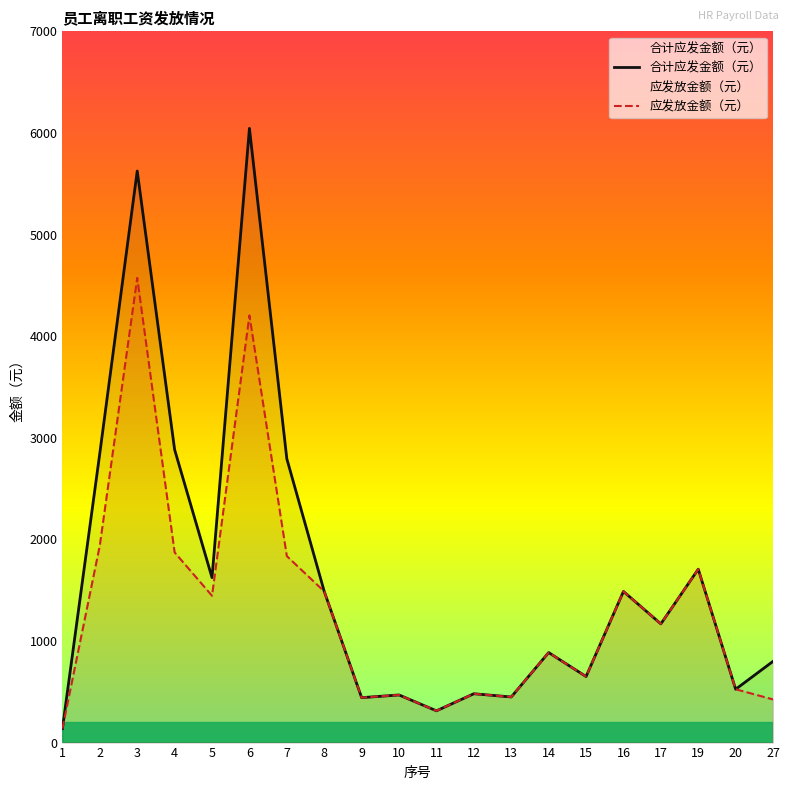

Reading left to right, what are all the values shown in this chart?

应发放金额（元）: 137.7	1940.2	4573.4	1872.0	1445.0	4204.0	1835.2	1487.5	442.3	468.6	312.7	480.7	448.8	886.0	650.0	1487.5	1168.3	1706.6	525.0	424.6
合计应发金额（元）: 137.7	2848.1	5625.4	2883.1	1623.2	6045.4	2793.2	1487.5	442.3	468.6	312.7	480.7	448.8	886.0	650.0	1487.5	1168.3	1706.6	525.0	799.6